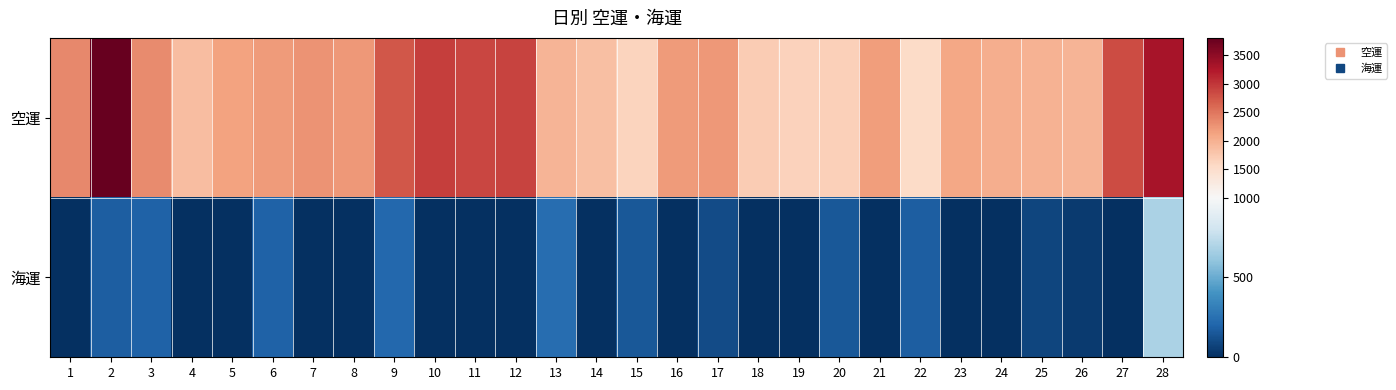

Which category has the highest value across all series?

2